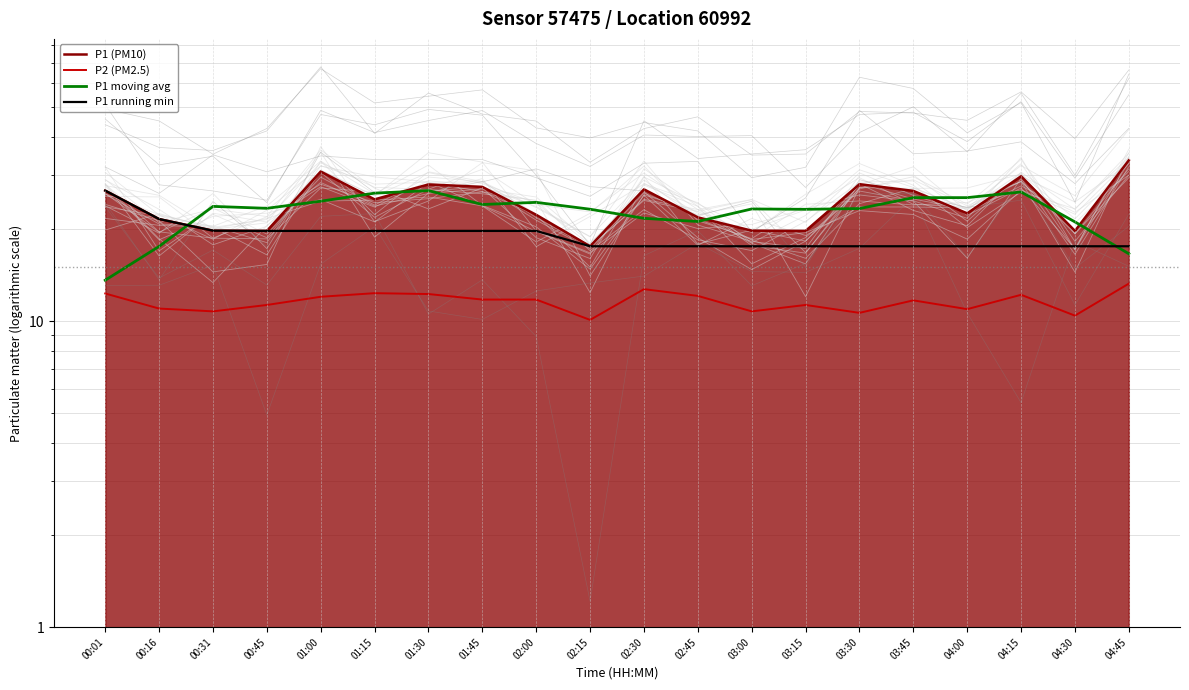

Reading right to left, extract all data points from this chart.

P1 (PM10): 33.6	19.7	29.8	22.5	26.7	28.1	19.7	19.8	21.9	27.0	17.6	22.3	27.5	28.0	25.0	30.9	19.7	19.8	21.6	26.7
P2 (PM2.5): 13.3	10.4	12.2	10.9	11.7	10.7	11.3	10.8	12.1	12.7	10.1	11.8	11.8	12.3	12.3	12.0	11.3	10.8	11.0	12.3
P1 moving avg: 16.6	21.1	26.5	25.3	25.3	23.3	23.2	23.3	21.2	21.7	23.2	24.5	24.1	26.7	26.2	24.7	23.4	23.7	17.6	13.6
P1 running min: 17.6	17.6	17.6	17.6	17.6	17.6	17.6	17.6	17.6	17.6	17.6	19.7	19.7	19.7	19.7	19.7	19.7	19.8	21.6	26.7